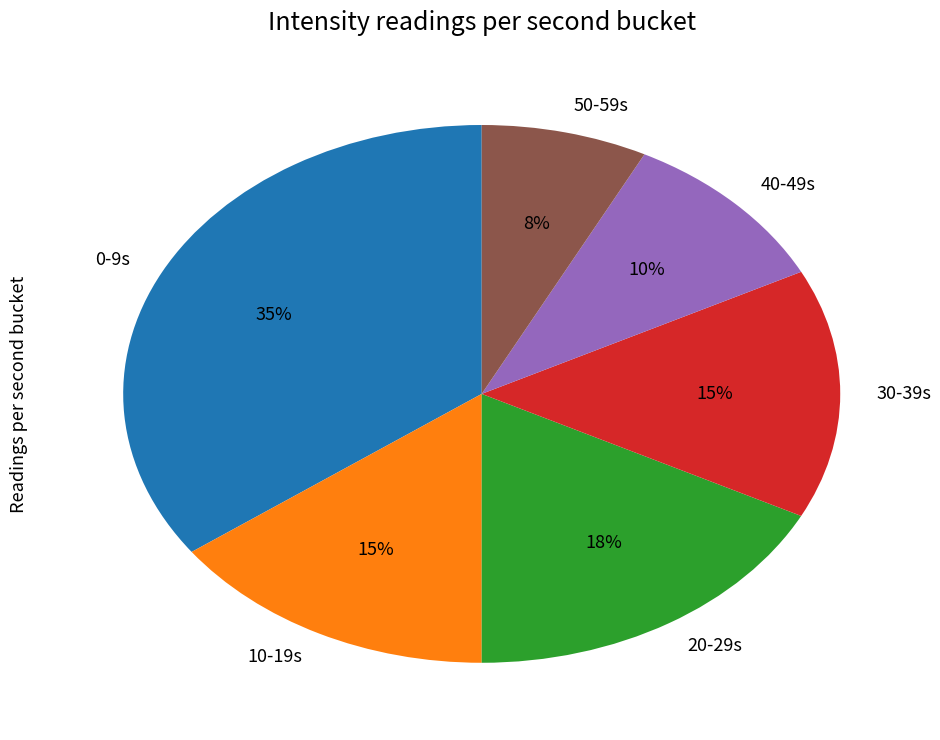

Count the number of slices in the pie.

6